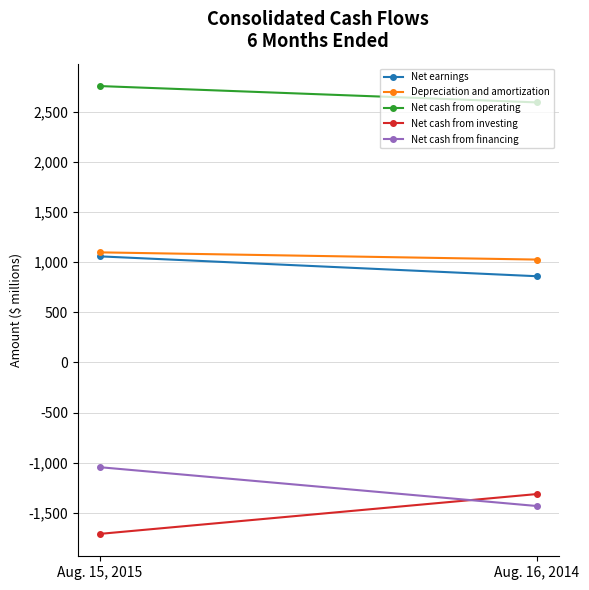

Between Aug. 15, 2015 and Aug. 16, 2014, which series saw the biggest shift?

Net cash from investing